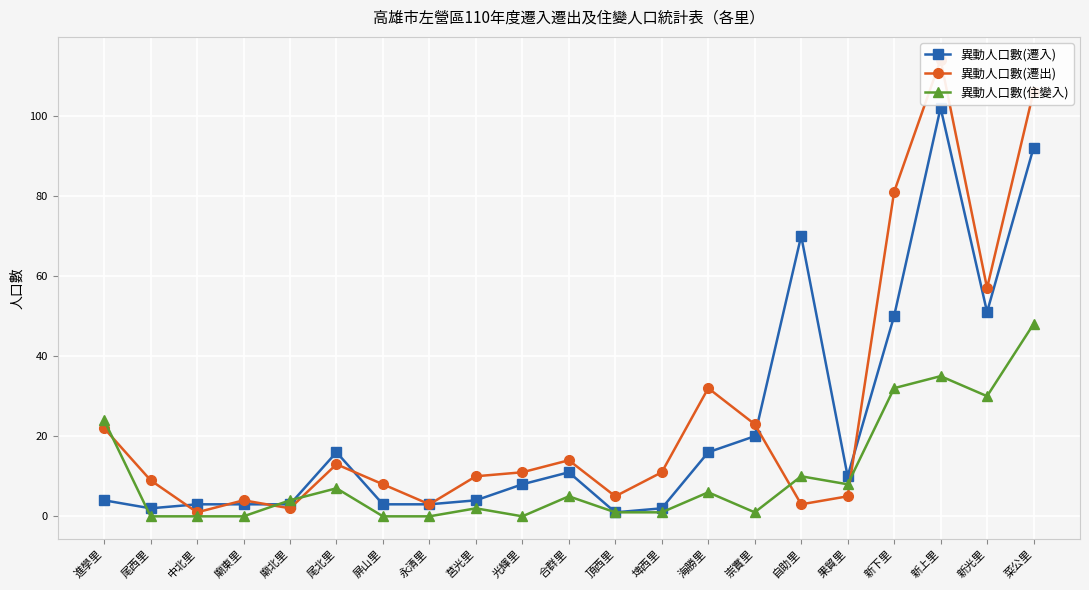

How many values in the 異動人口數(遷出) series exceed 11?

9